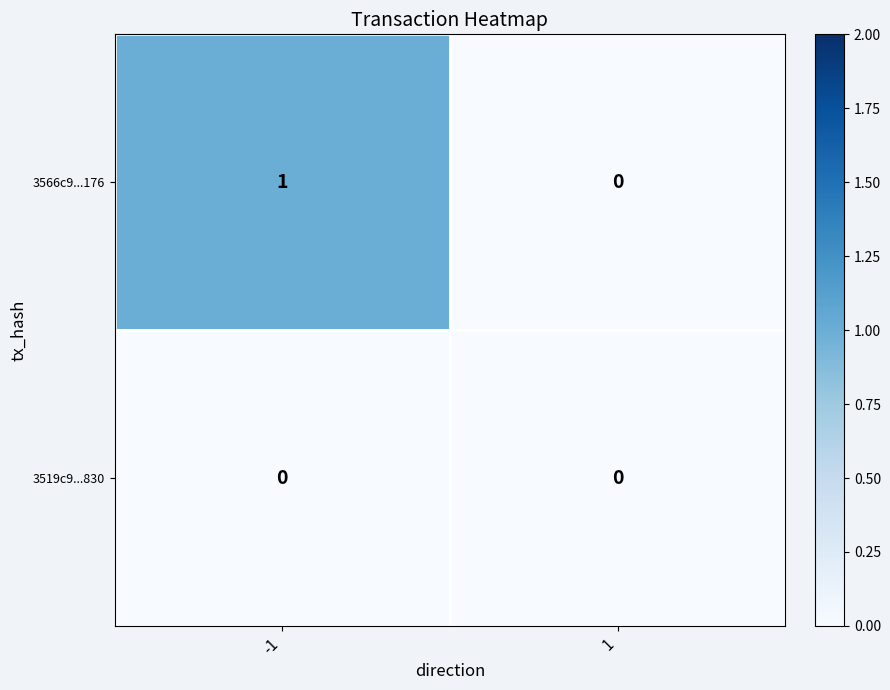

The 3519c9...830 series shows 0 at 1. True or false?

True